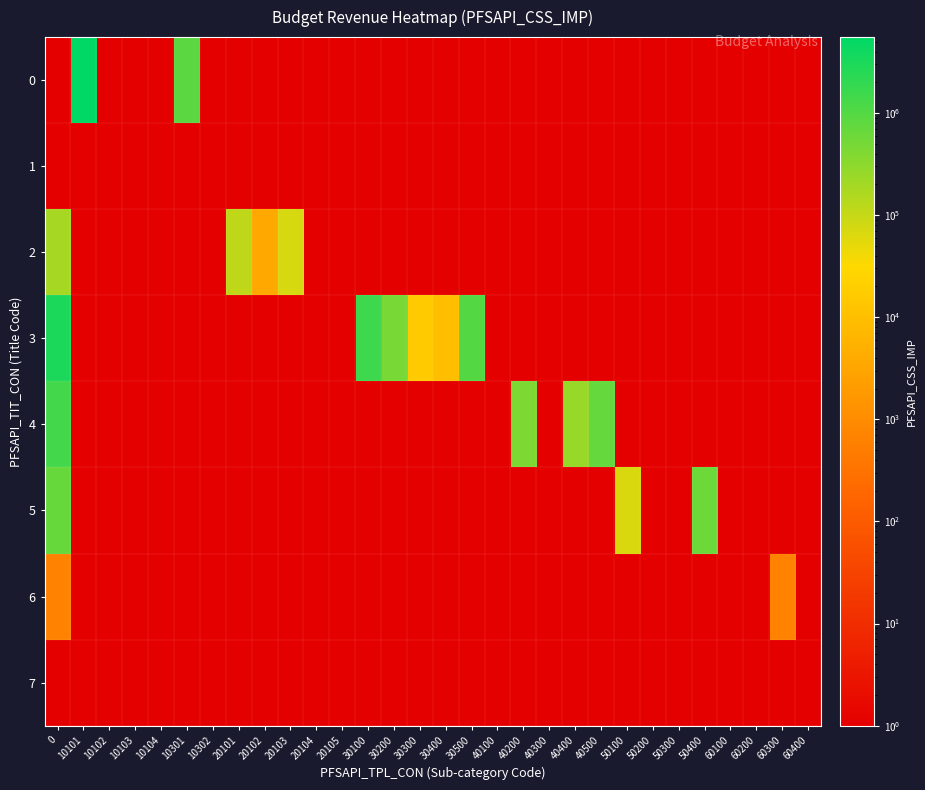

Count the number of categories in the chart.

30